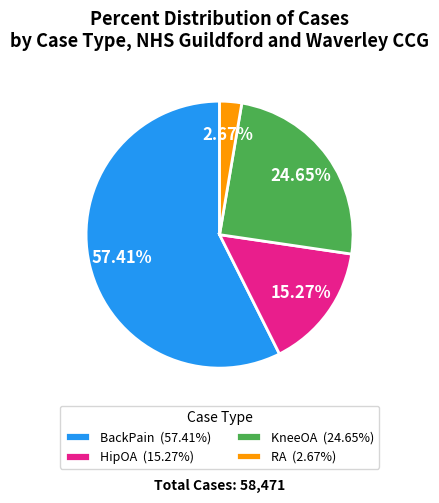

Is it true that RA is 10% of the pie?

False